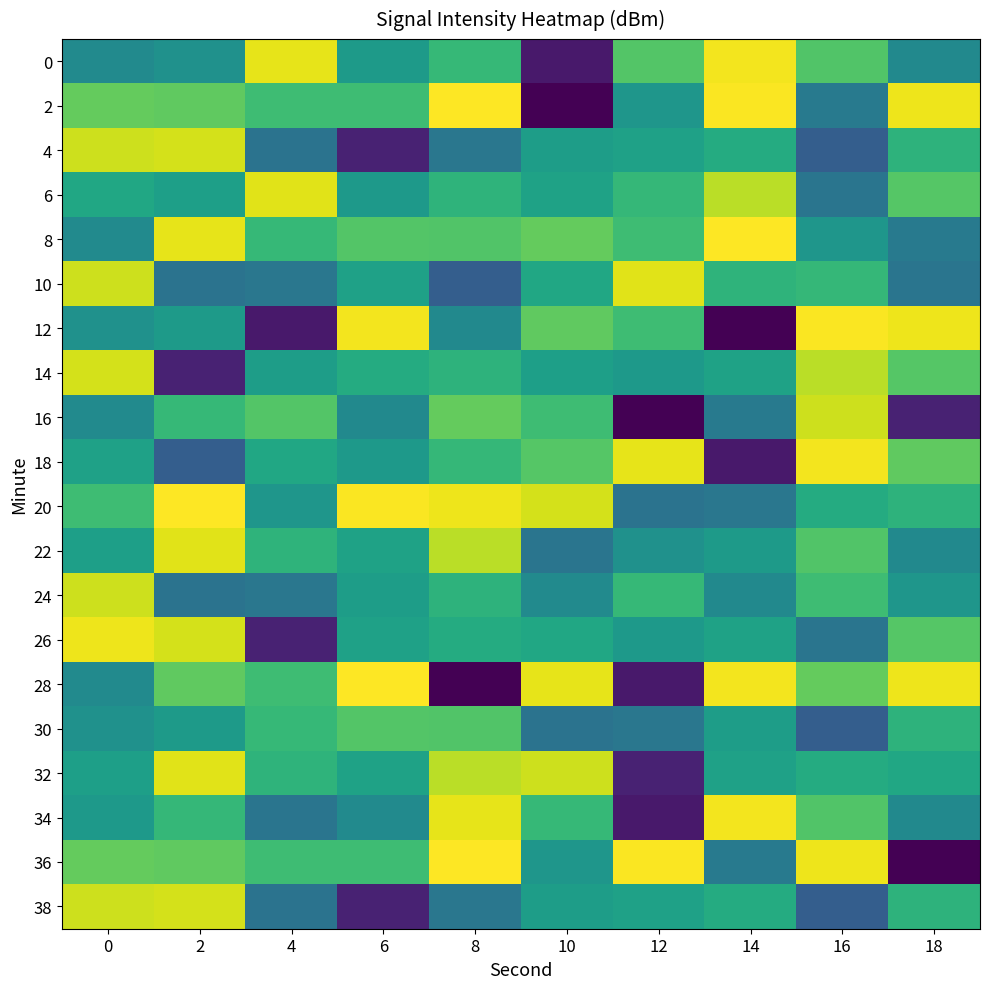

At which category is the sum across all series the highest?

2